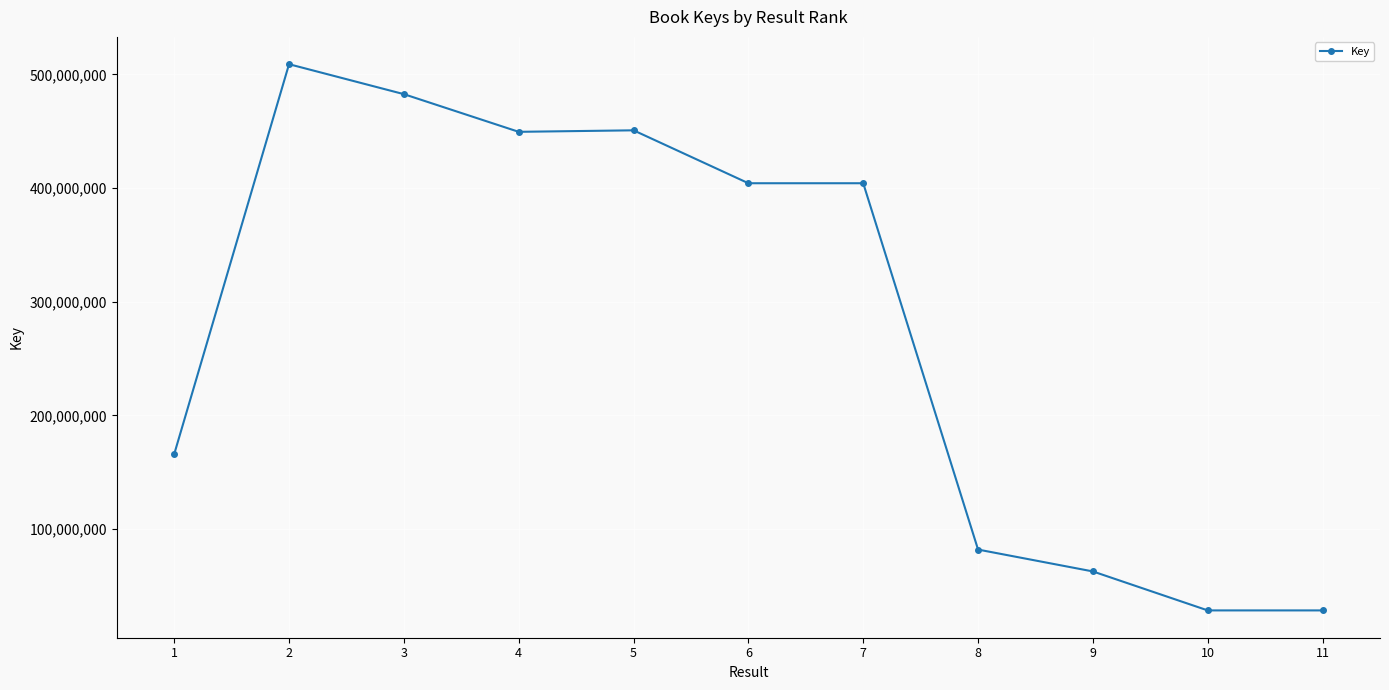

True or false: there are more than 0 points higher than both neighbors.

True